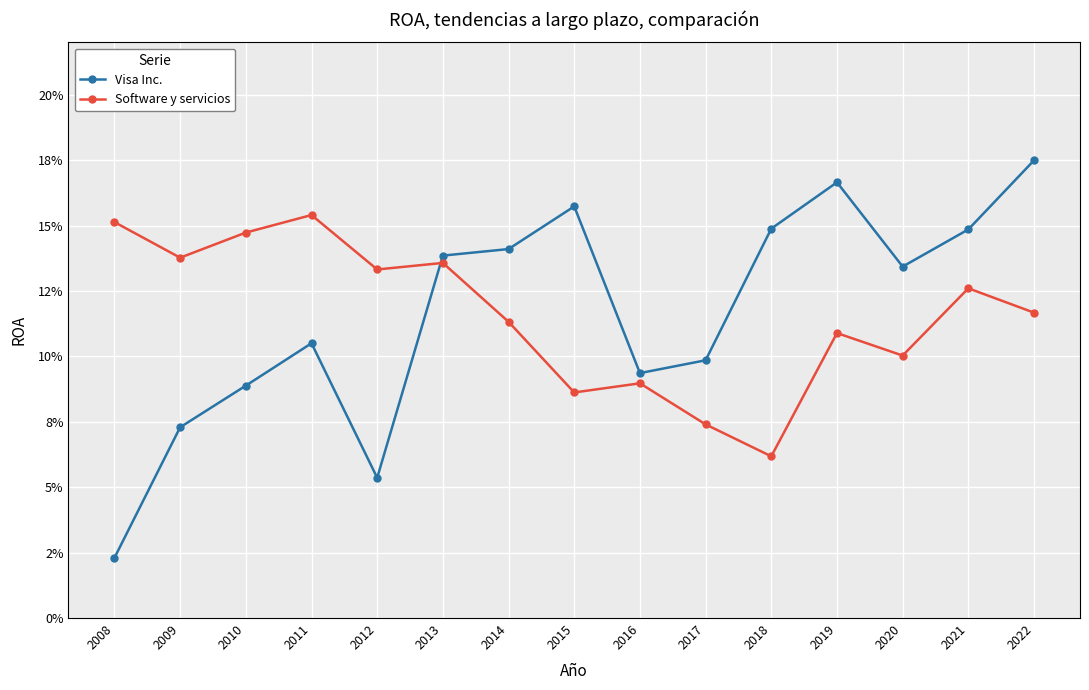

What value does the Visa Inc. series have at 2009?

0.1